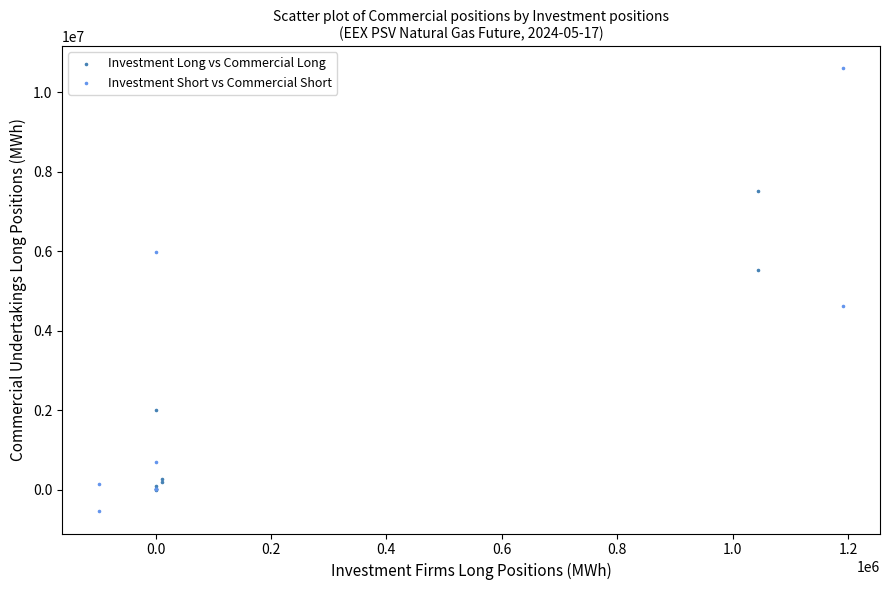

Which series reaches the minimum Y coordinate?

Investment Short vs Commercial Short